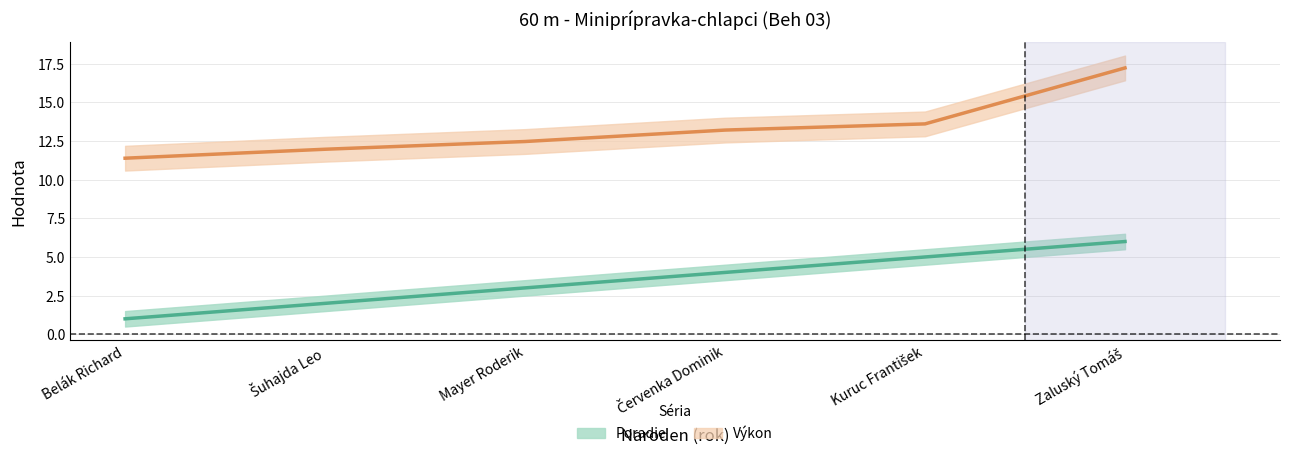

What is the spread (max minus min) of values at Belák Richard?

10.4